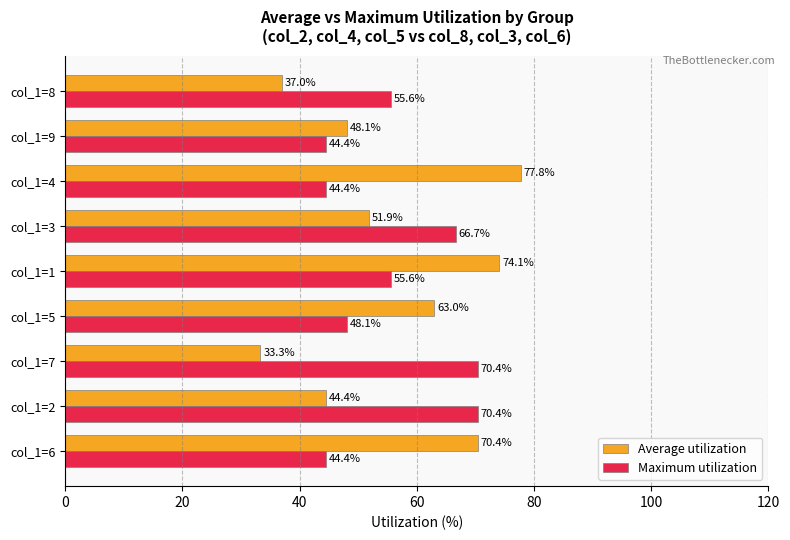

At which category is the sum across all series the highest?

col_1=1